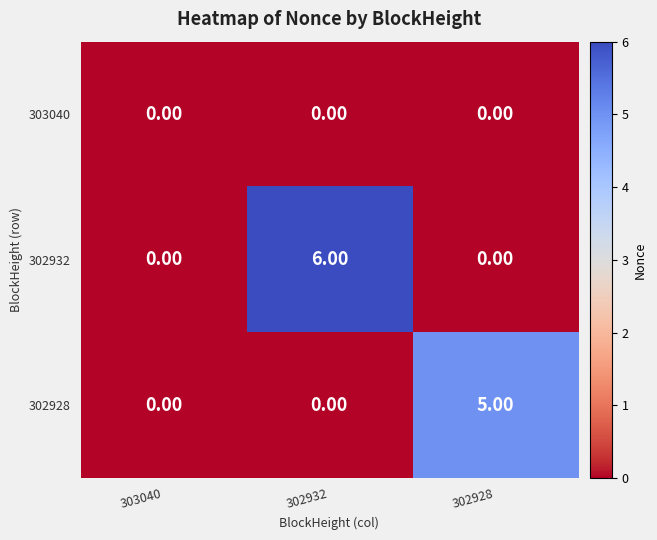

What is the spread (max minus min) of values at 302928?

5